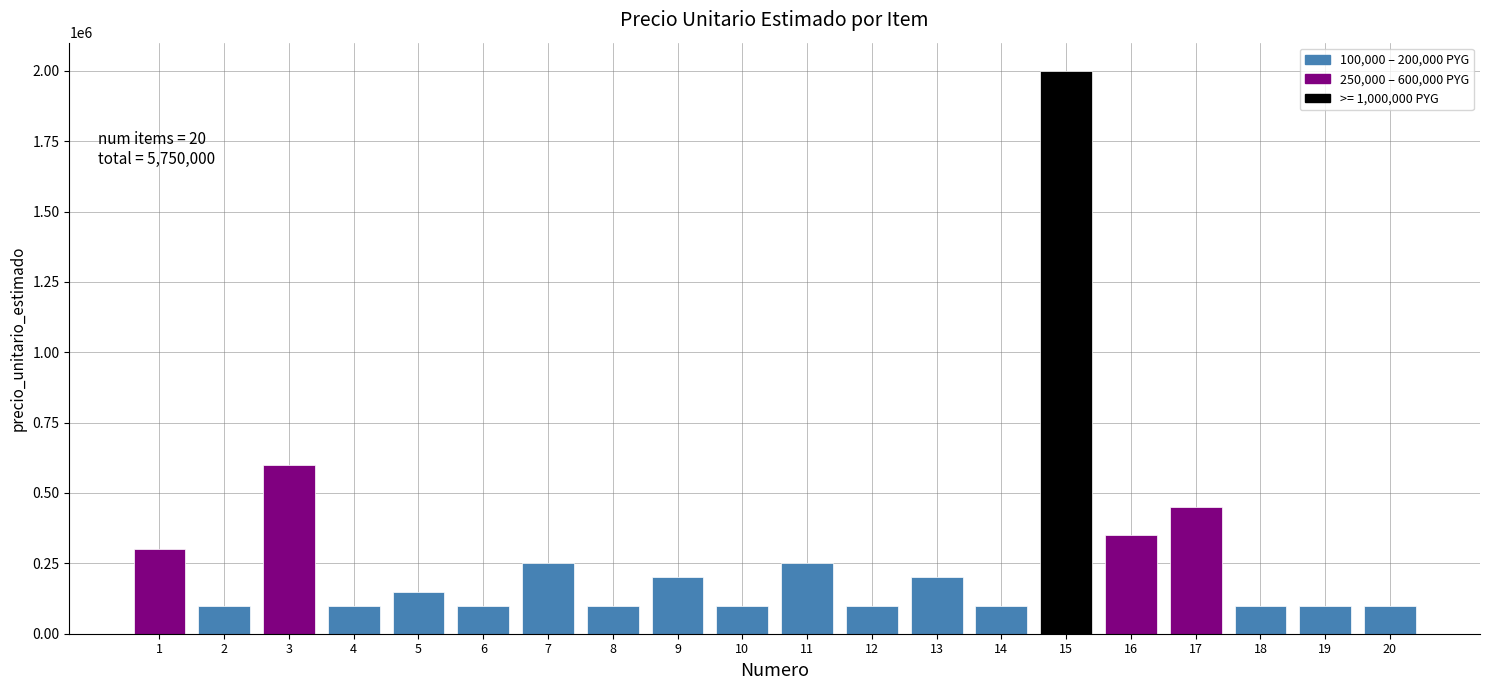

Reading left to right, transcribe all the data shown in this chart.

1=300000	2=100000	3=600000	4=100000	5=150000	6=100000	7=250000	8=100000	9=200000	10=100000	11=250000	12=100000	13=200000	14=100000	15=2000000	16=350000	17=450000	18=100000	19=100000	20=100000